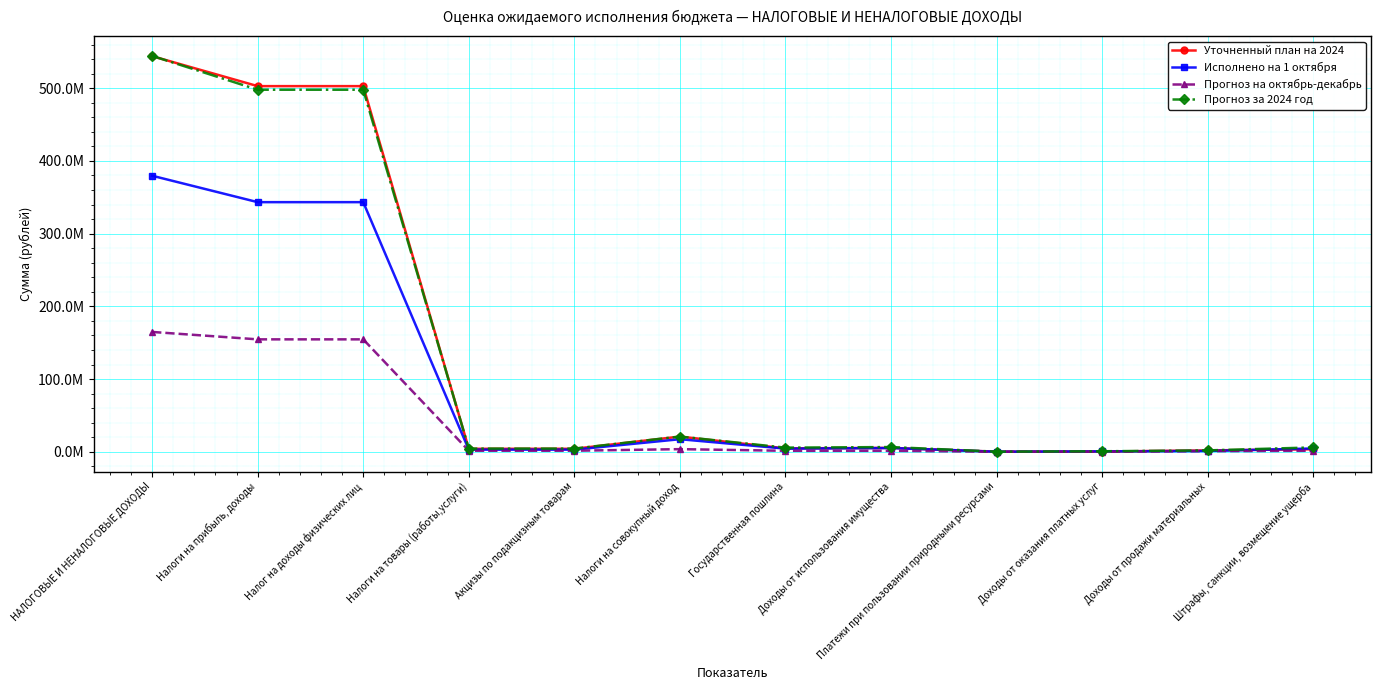

Between Акцизы по подакцизным товарам and Платежи при пользовании природными ресурсами, which series saw the biggest shift?

Прогноз за 2024 год